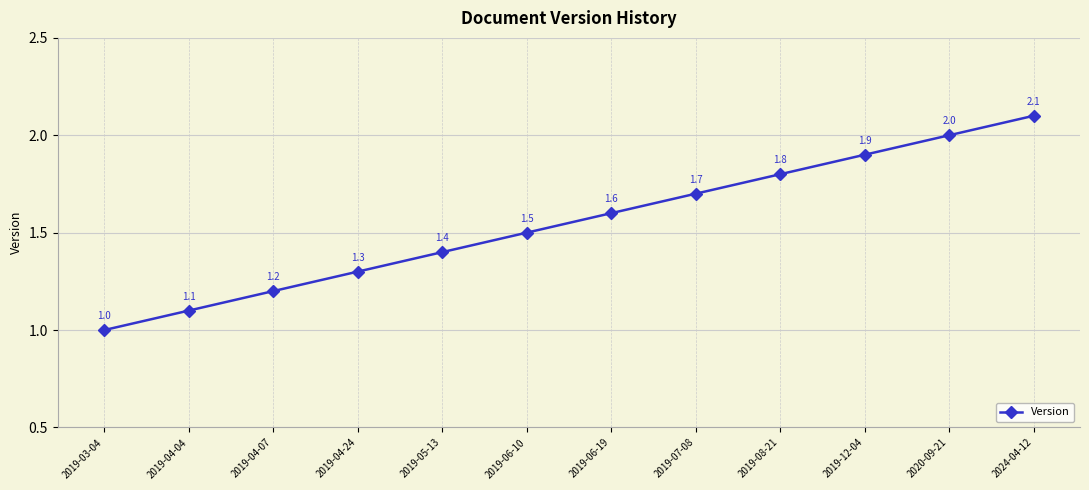

What is the value of the 10th point from the left?

1.9